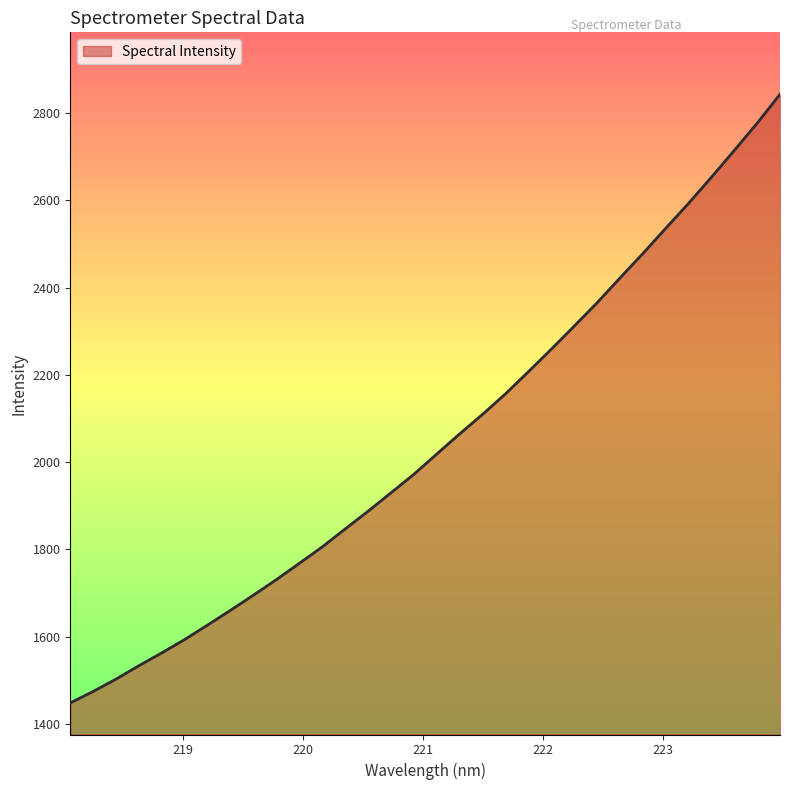

What is the maximum value shown in the chart?

2843.1